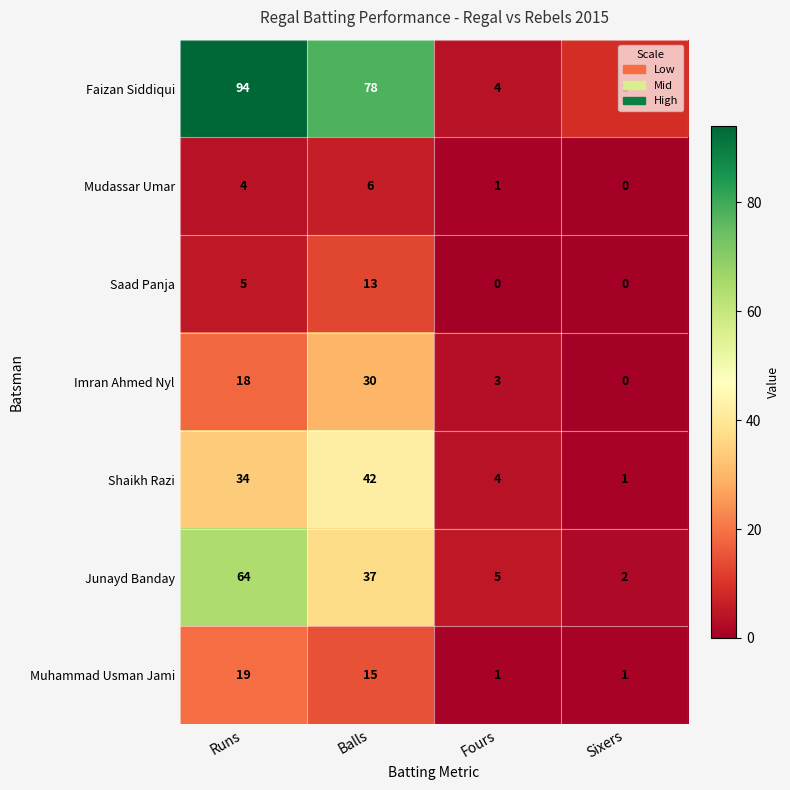

How many Mudassar Umar values are between 1 and 6?

3